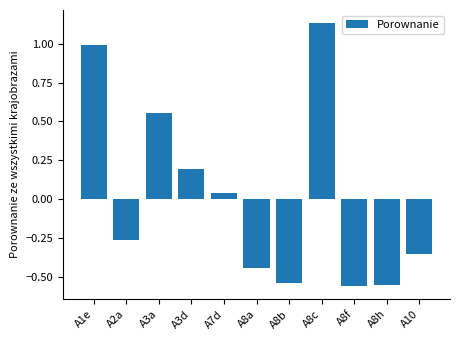

What position from the right is A8c?

4